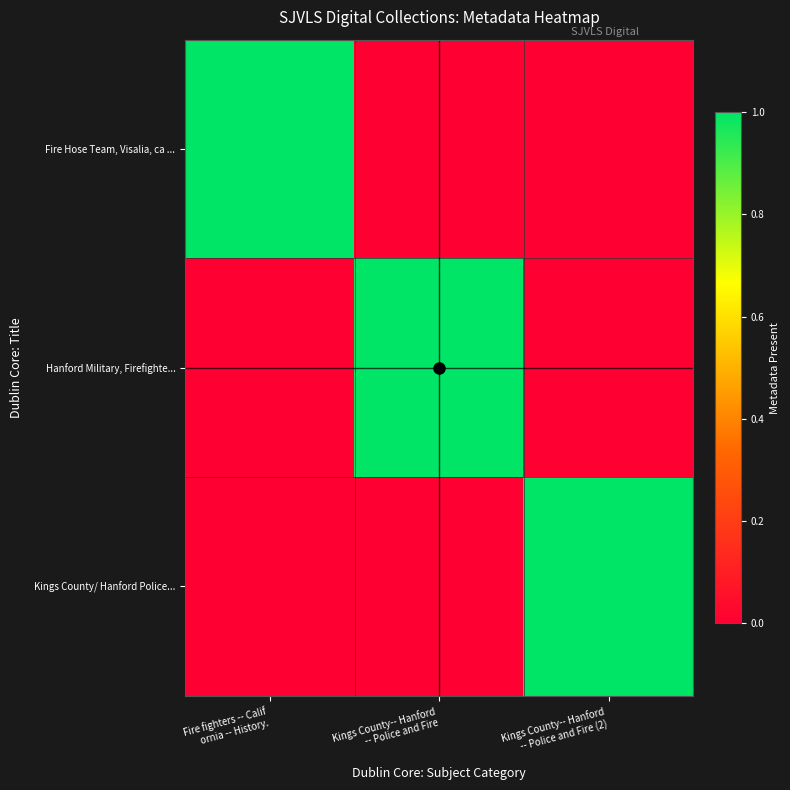

What is the maximum value shown in the chart?

1